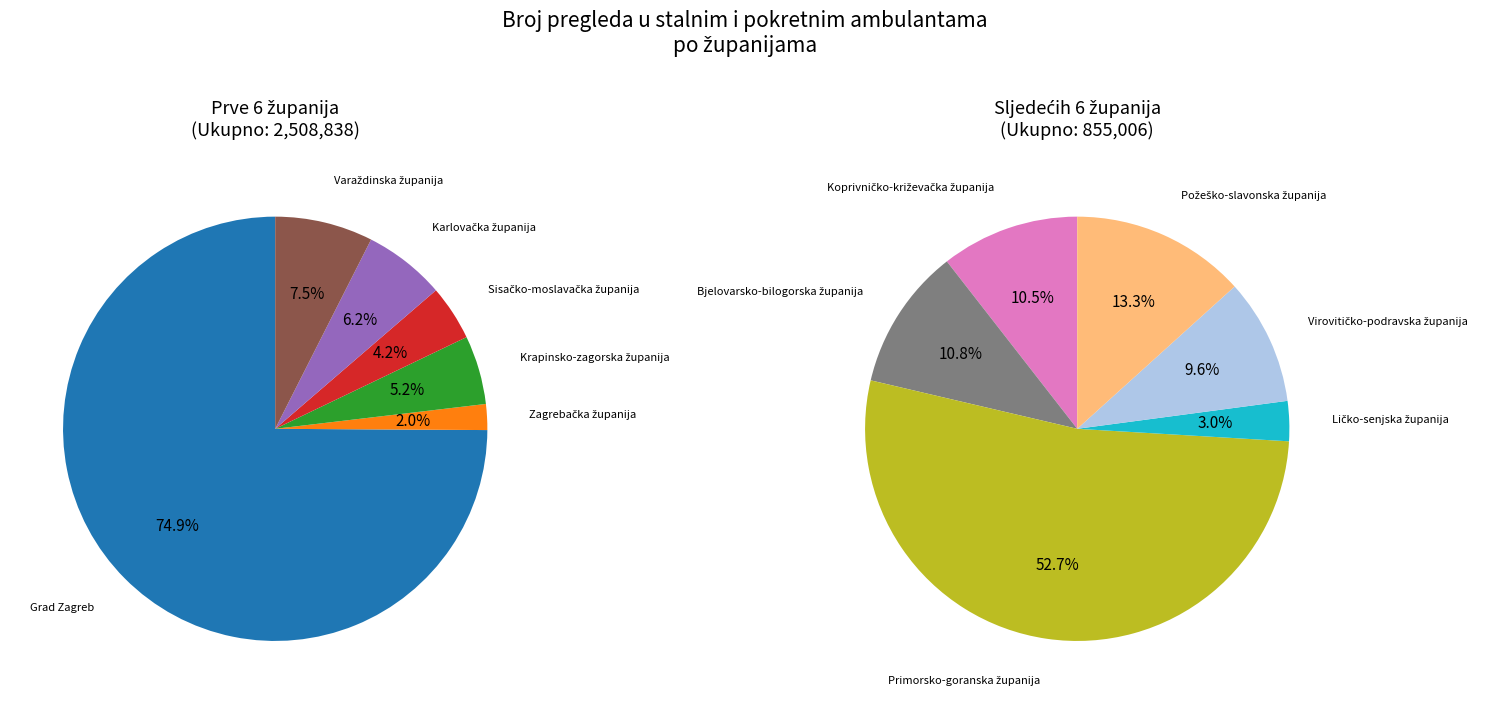

What is the largest slice in the pie chart?

Grad Zagreb